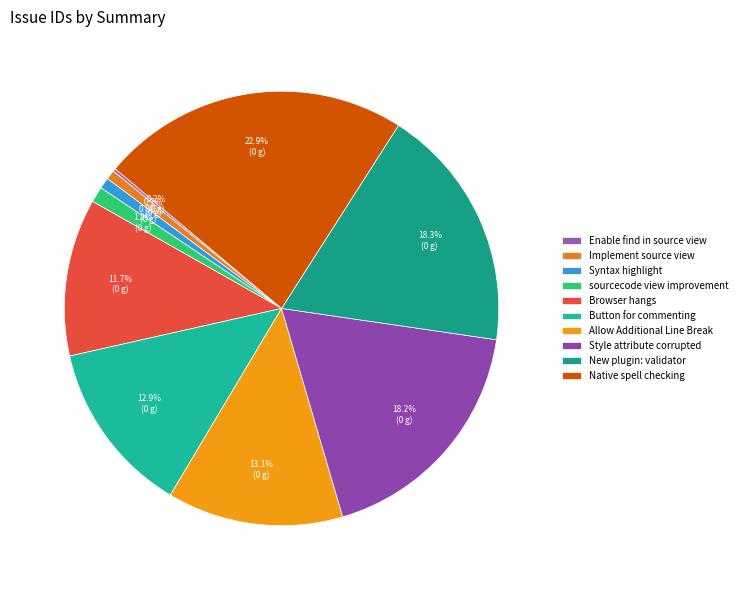

Which category has the biggest portion of the pie?

Native spell checking